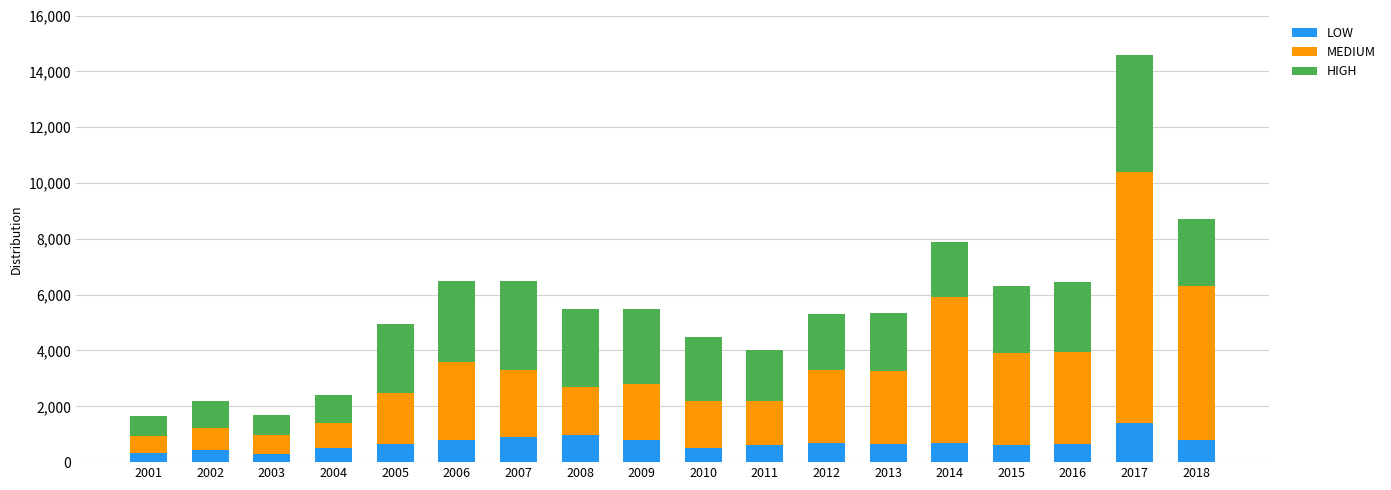

What is the sum of all LOW values?

12260